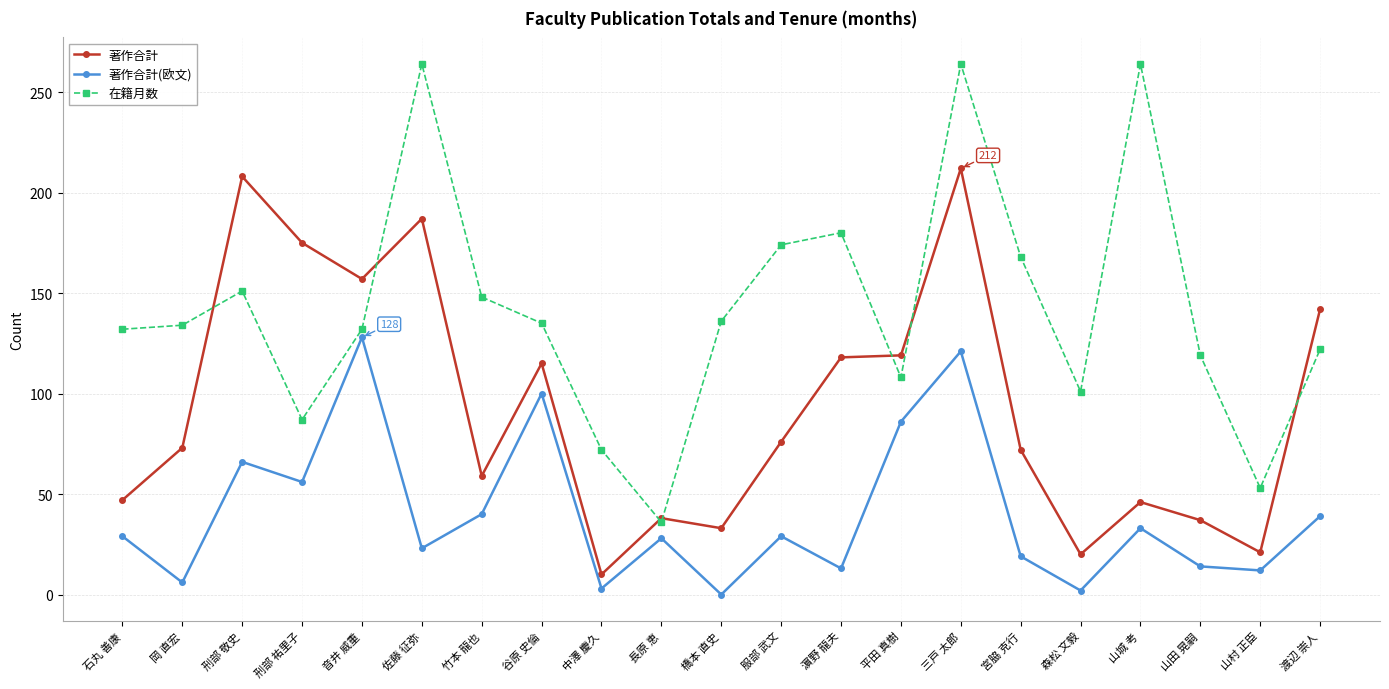

List the series in order of their overall mean, highest first.

在籍月数, 著作合計, 著作合計(欧文)